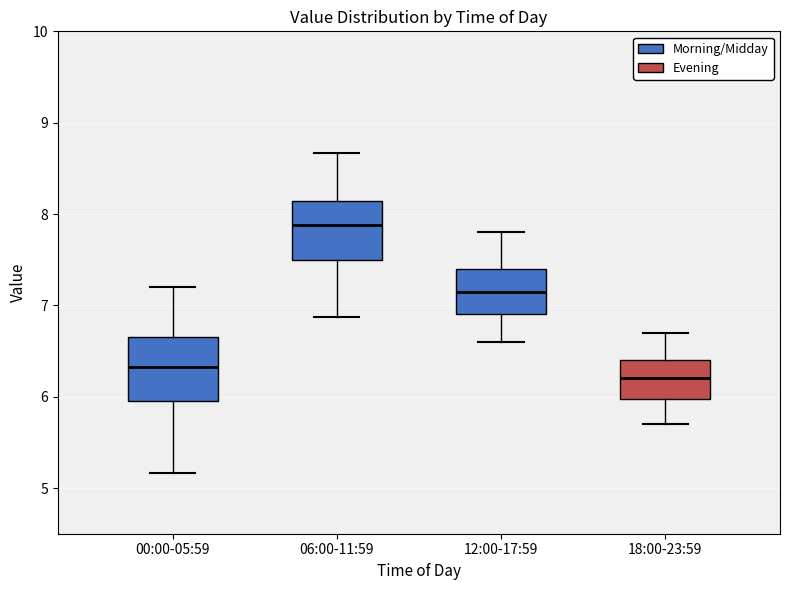

Reading left to right, read every box against the y-axis: the position of its median line, the range the box covers, and the ends of its whiskers. The values are not printed on the chart, so give them approximately, as read against the axis.

00:00-05:59: median 6.3, box 6.0 to 6.7, whiskers 5.2 to 7.2
06:00-11:59: median 7.9, box 7.5 to 8.1, whiskers 6.9 to 8.7
12:00-17:59: median 7.2, box 6.9 to 7.4, whiskers 6.6 to 7.8
18:00-23:59: median 6.2, box 6.0 to 6.4, whiskers 5.7 to 6.7